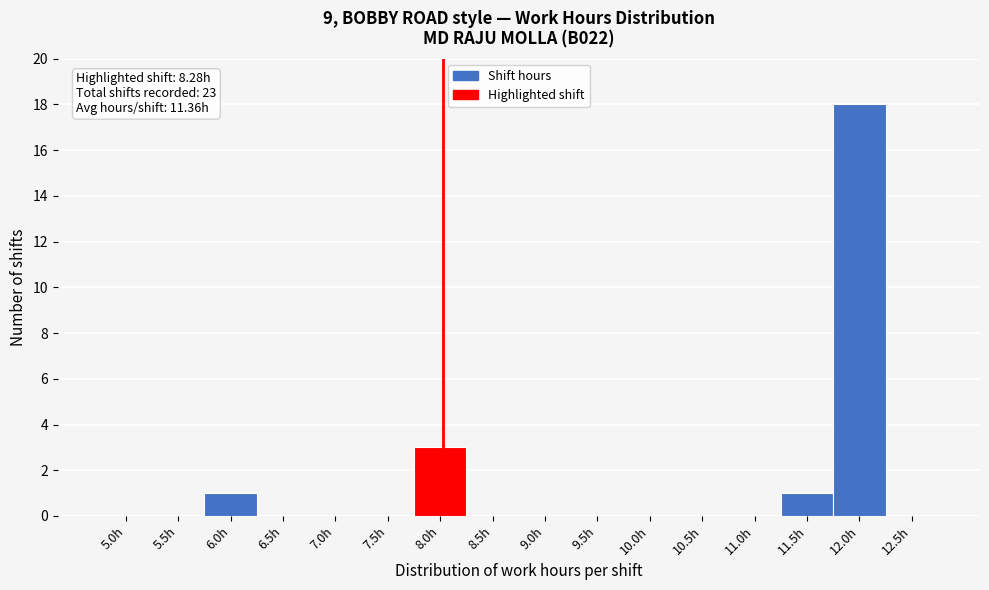

Reading left to right, extract all data points from this chart.

5.0h=0	5.5h=0	6.0h=1	6.5h=0	7.0h=0	7.5h=0	8.0h=3	8.5h=0	9.0h=0	9.5h=0	10.0h=0	10.5h=0	11.0h=0	11.5h=1	12.0h=18	12.5h=0